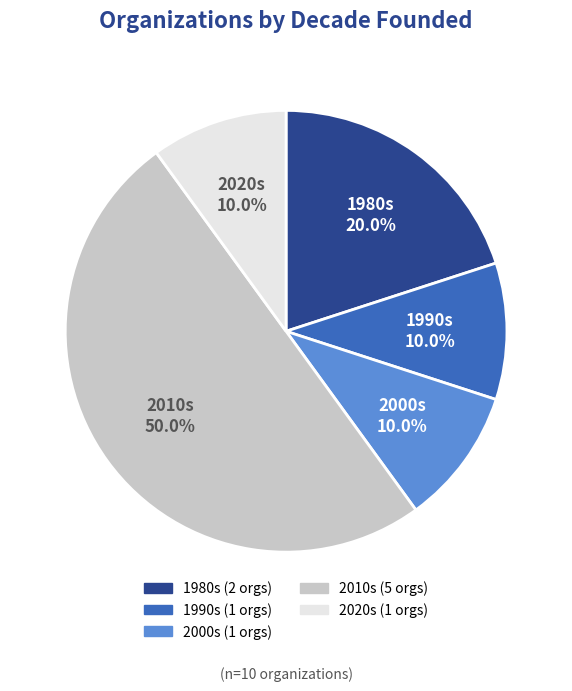

How many segments does this pie chart have?

5